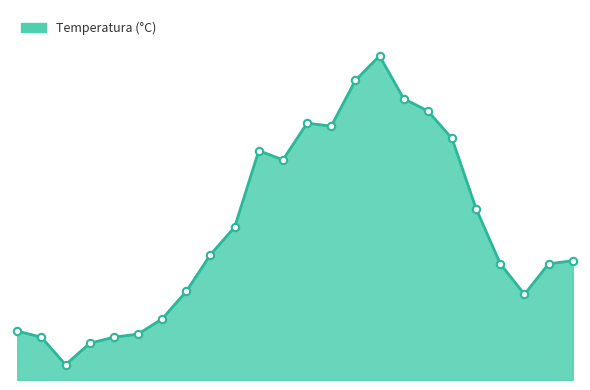

Is this an area chart (filled region under the line)?

Yes